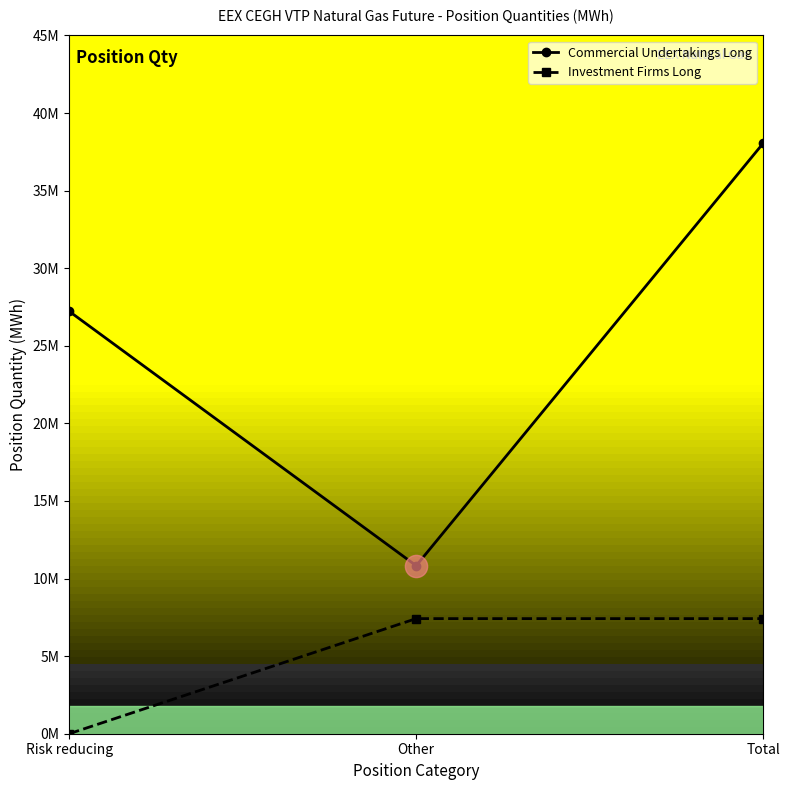

Rank the series at Total from highest to lowest value.

Commercial Undertakings Long, Investment Firms Long